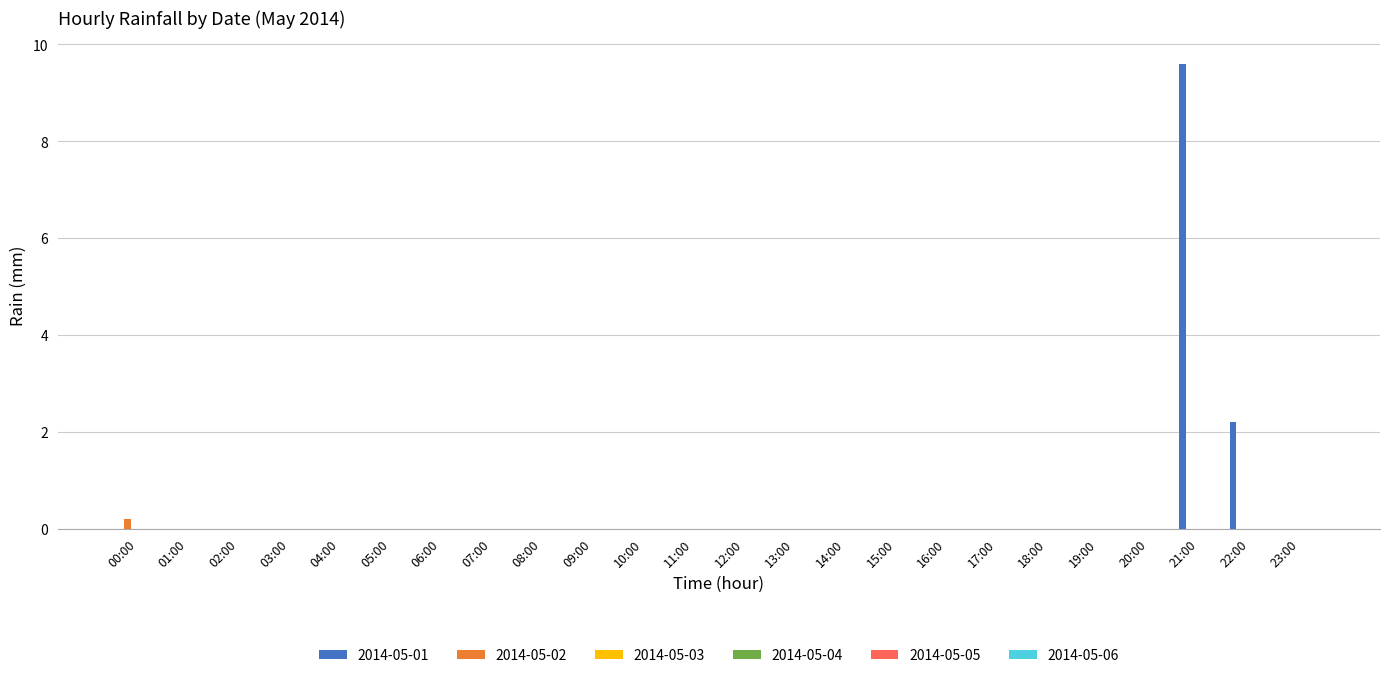

Count the number of data series in this chart.

2